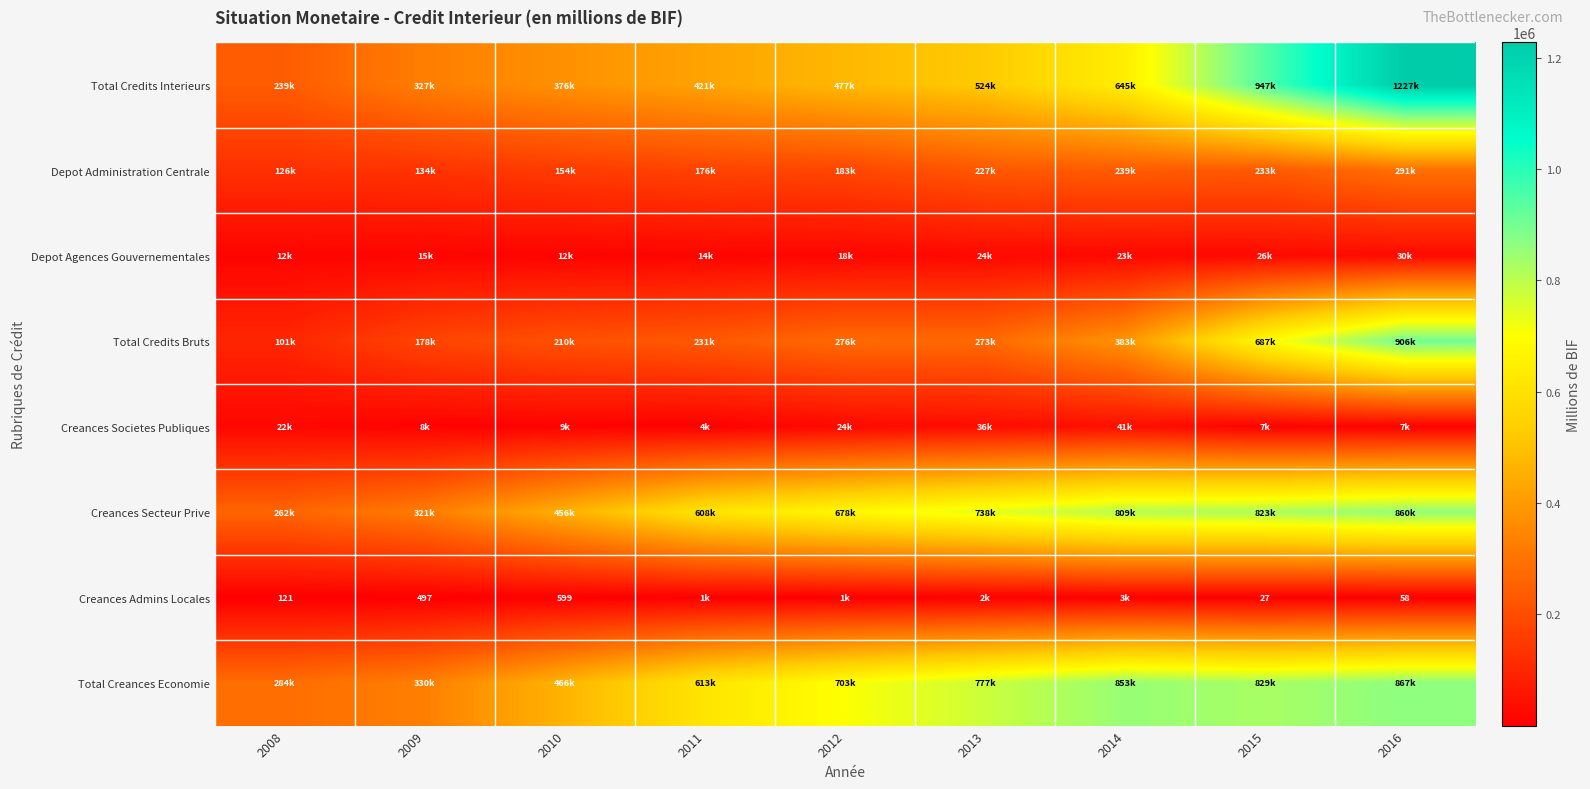

True or false: Creances Admins Locales has a value of 734.0 at 2009.

False